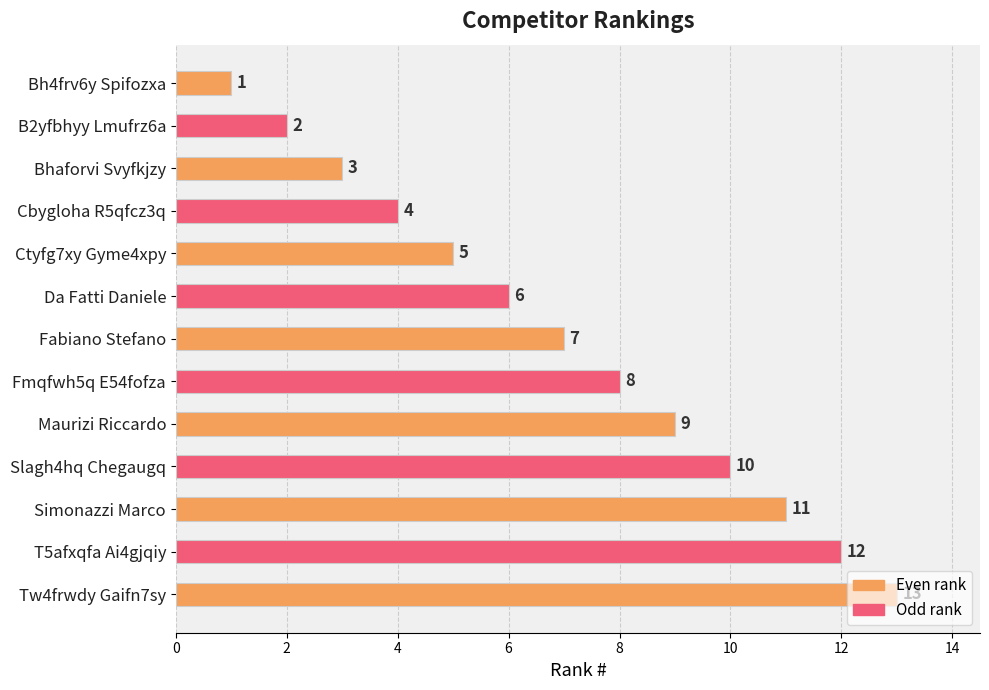

What is the smallest value displayed?

1